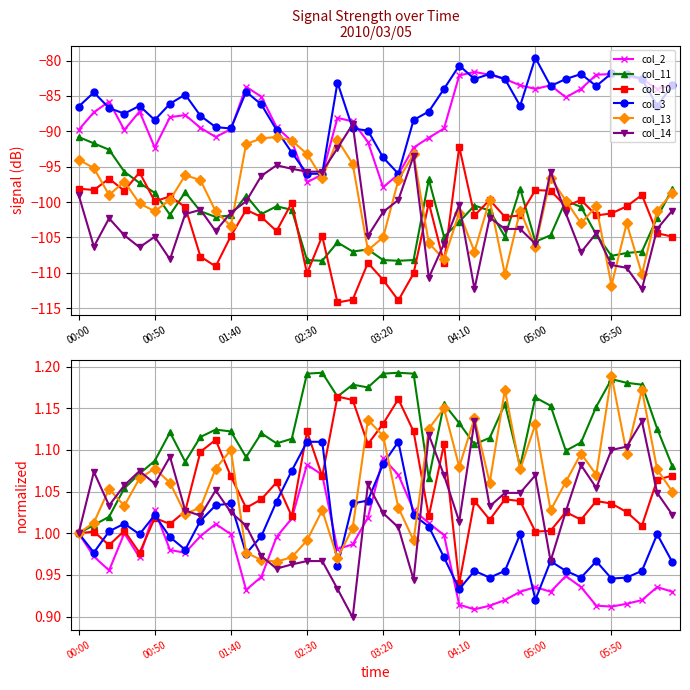

True or false: col_11 has more than 1 points higher than both neighbors.

True